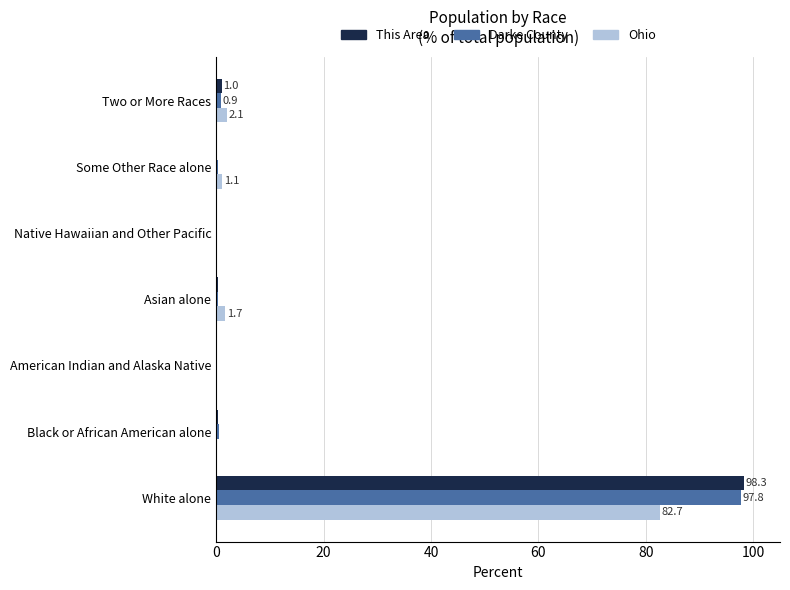

What is the maximum value shown in the chart?

98.3